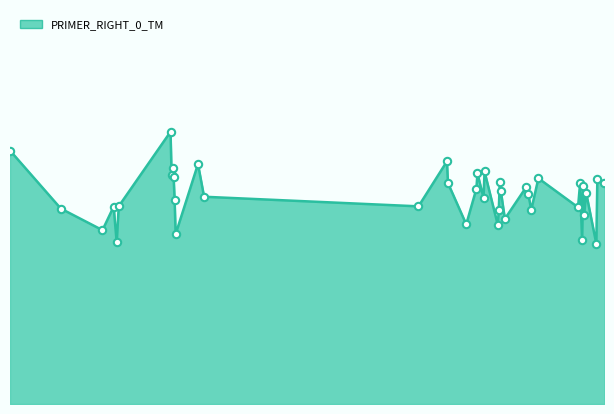

How many lines are shown in the chart?

1